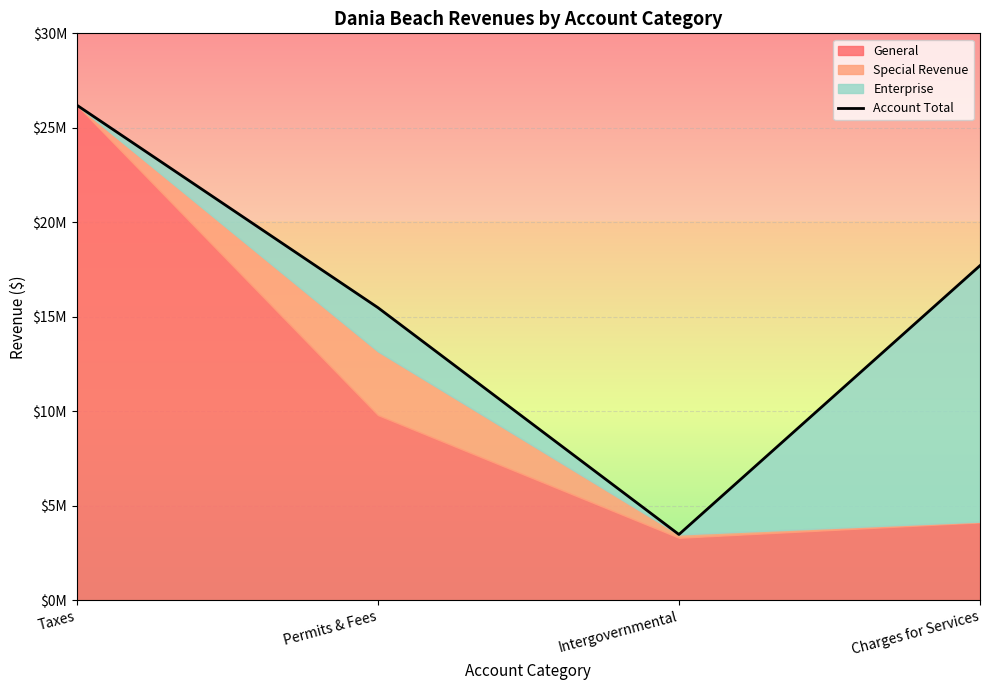

True or false: there are more than 2 points higher than both neighbors.

False